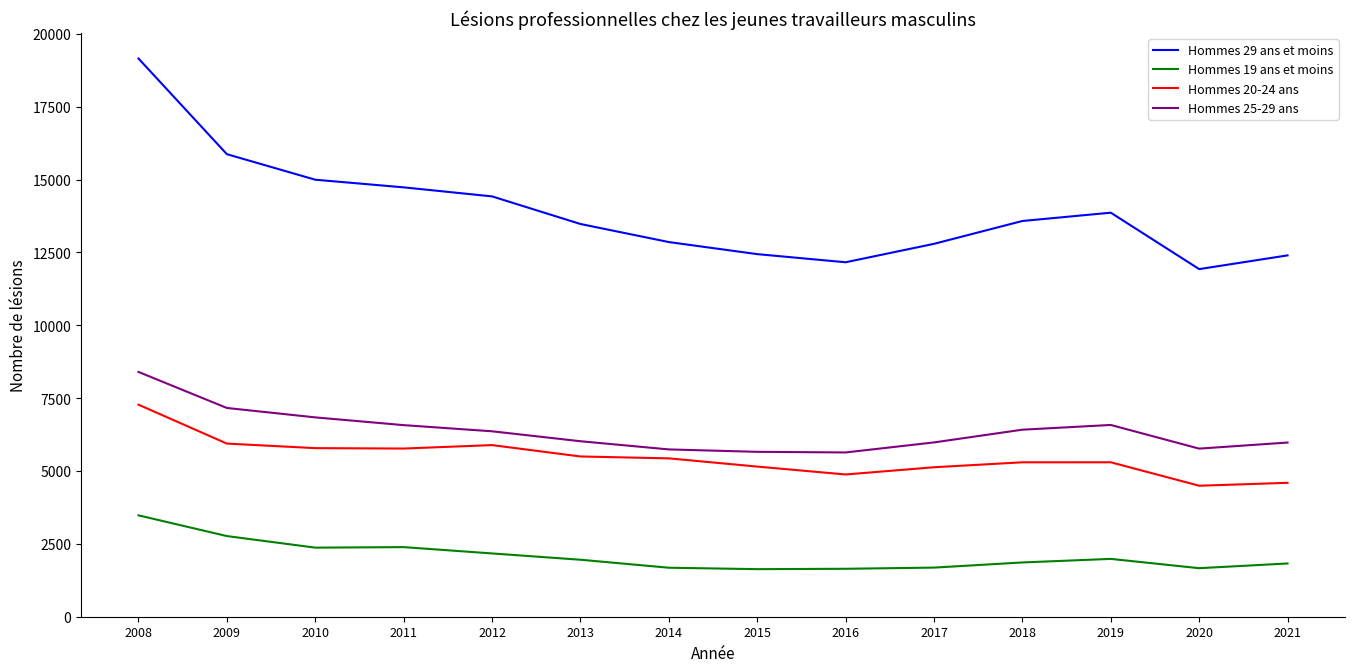

Read the Hommes 19 ans et moins value at 2020.

1665